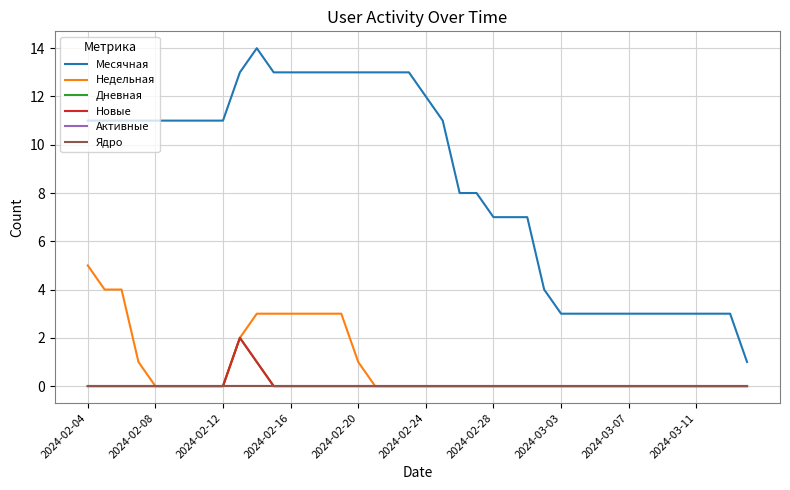

Does the chart display data point markers on the line(s)?

No